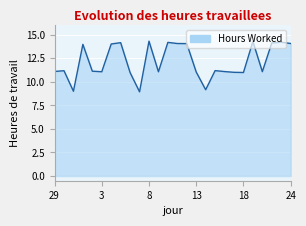

What is the greatest value displayed?

14.3